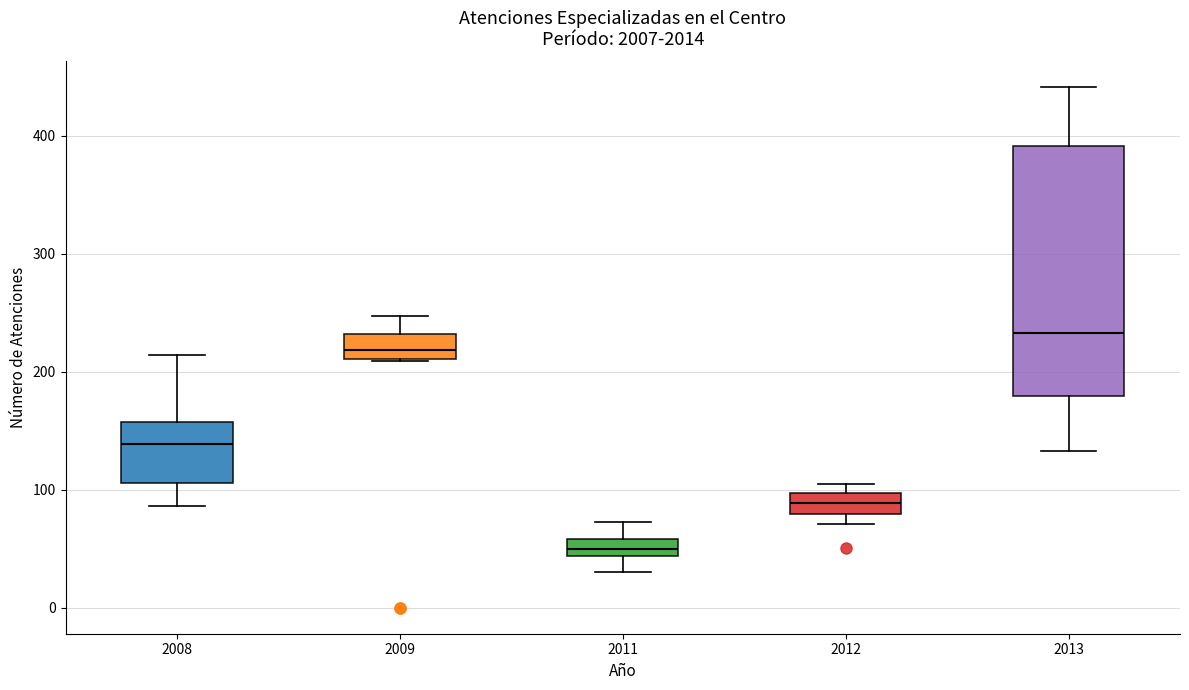

Which box's median line is the highest?

2013